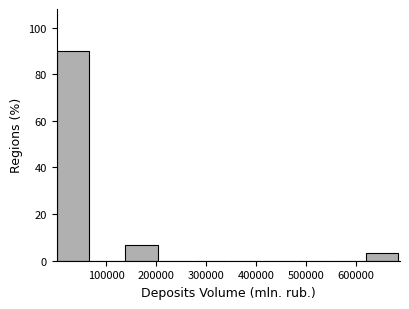

Reading left to right, list every bar in this chart as the range it spans on the x-axis followed by its height. Neither the bar edges nor the heights are printed on the chart, so give them approximately, as read against the axes.

0 to 70000: 90
70000 to 140000: 0
140000 to 210000: 6
210000 to 280000: 0
280000 to 340000: 0
340000 to 410000: 0
410000 to 480000: 0
480000 to 550000: 0
550000 to 620000: 0
620000 to 690000: 4